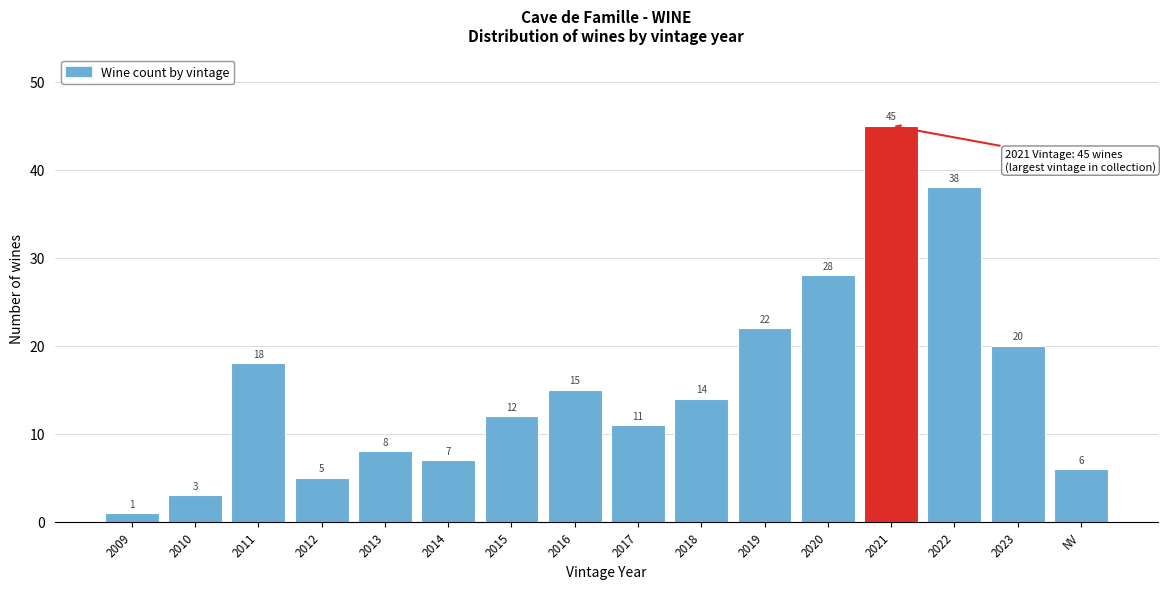

Reading right to left, extract all data points from this chart.

NV=6	2023=20	2022=38	2021=45	2020=28	2019=22	2018=14	2017=11	2016=15	2015=12	2014=7	2013=8	2012=5	2011=18	2010=3	2009=1